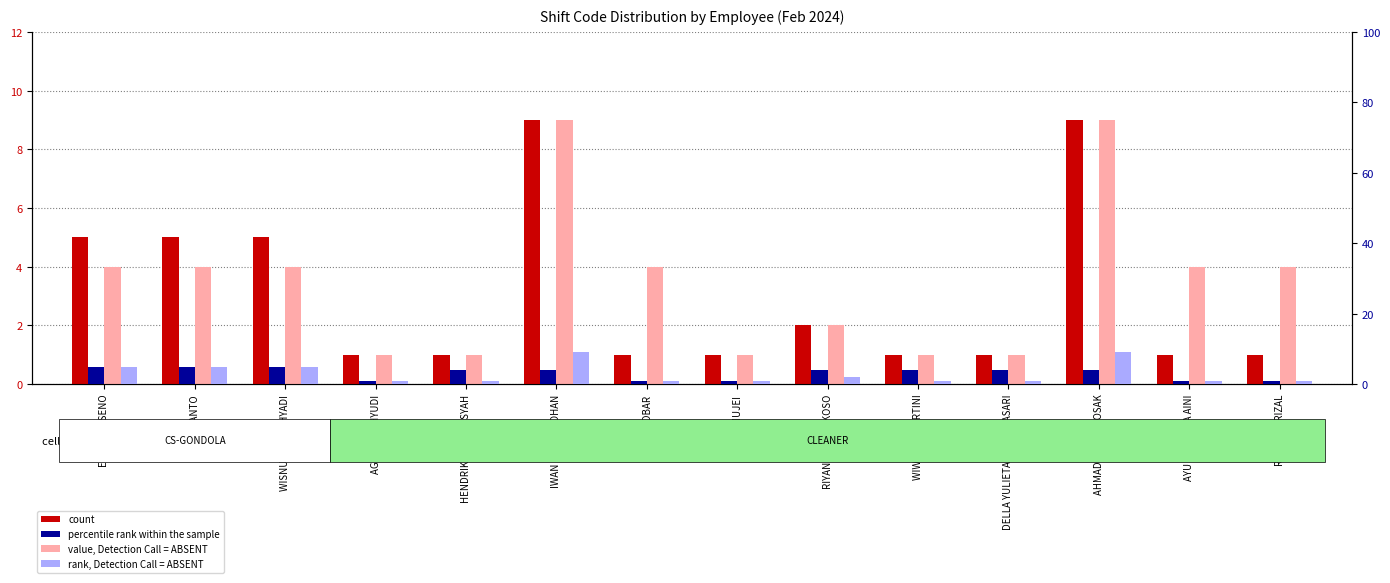

Which series has the largest range (max minus min)?

count